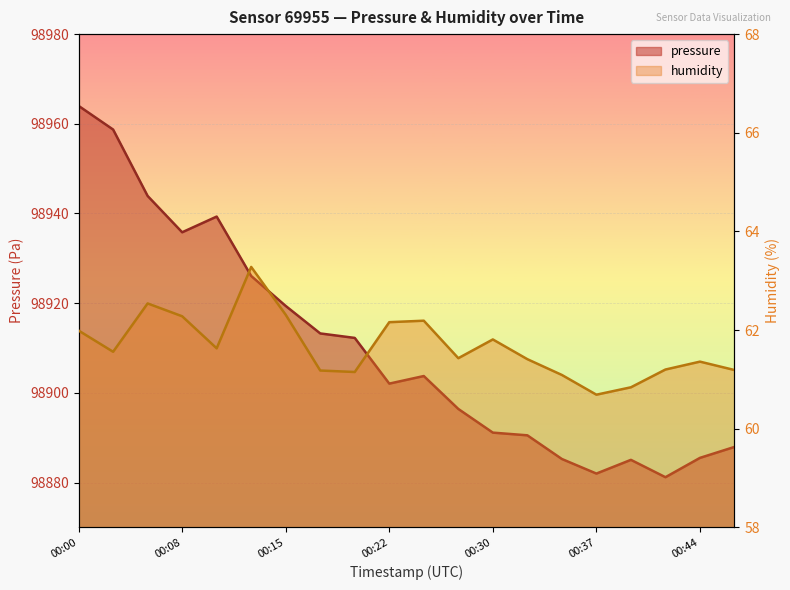

The value of pressure at 00:08 is 98935.8. True or false?

True